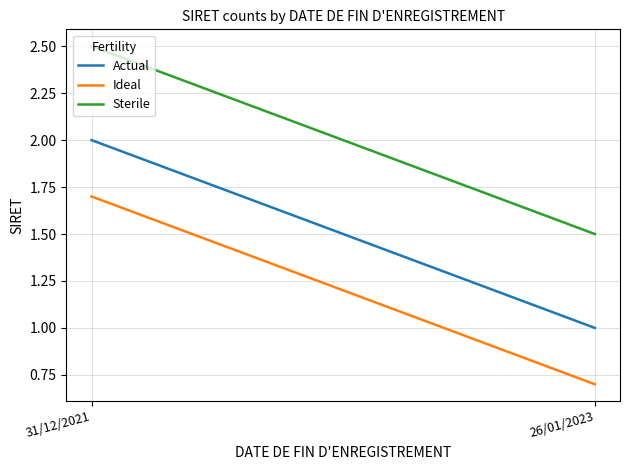

The value of Sterile at 26/01/2023 is 2.2. True or false?

False